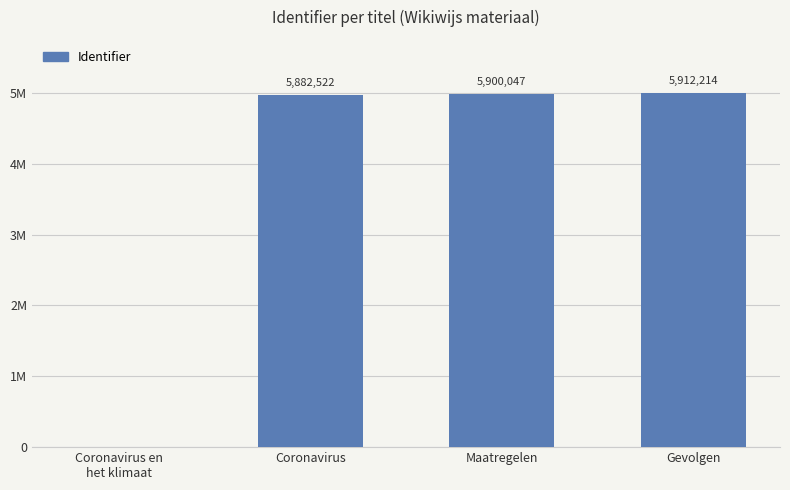

Reading right to left, list all the values displayed in this chart.

5912214	5900047	5882522	0